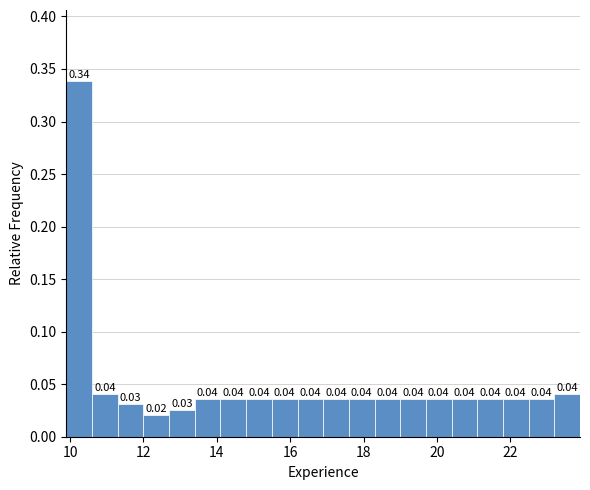

Read against the x-axis, roughly where is the centre of the tallest bar?

10.2